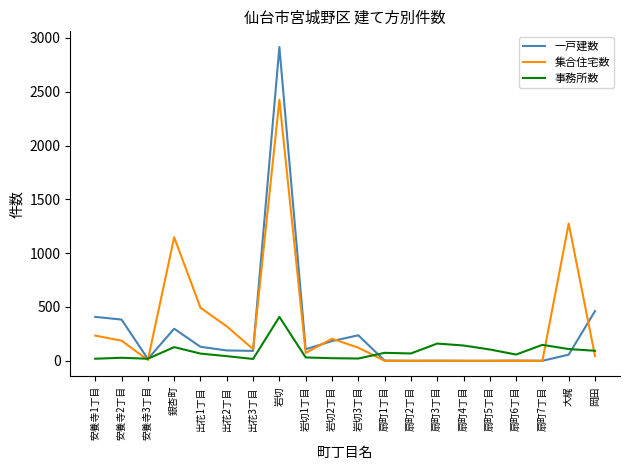

At which label does 集合住宅数 reach its peak?

岩切